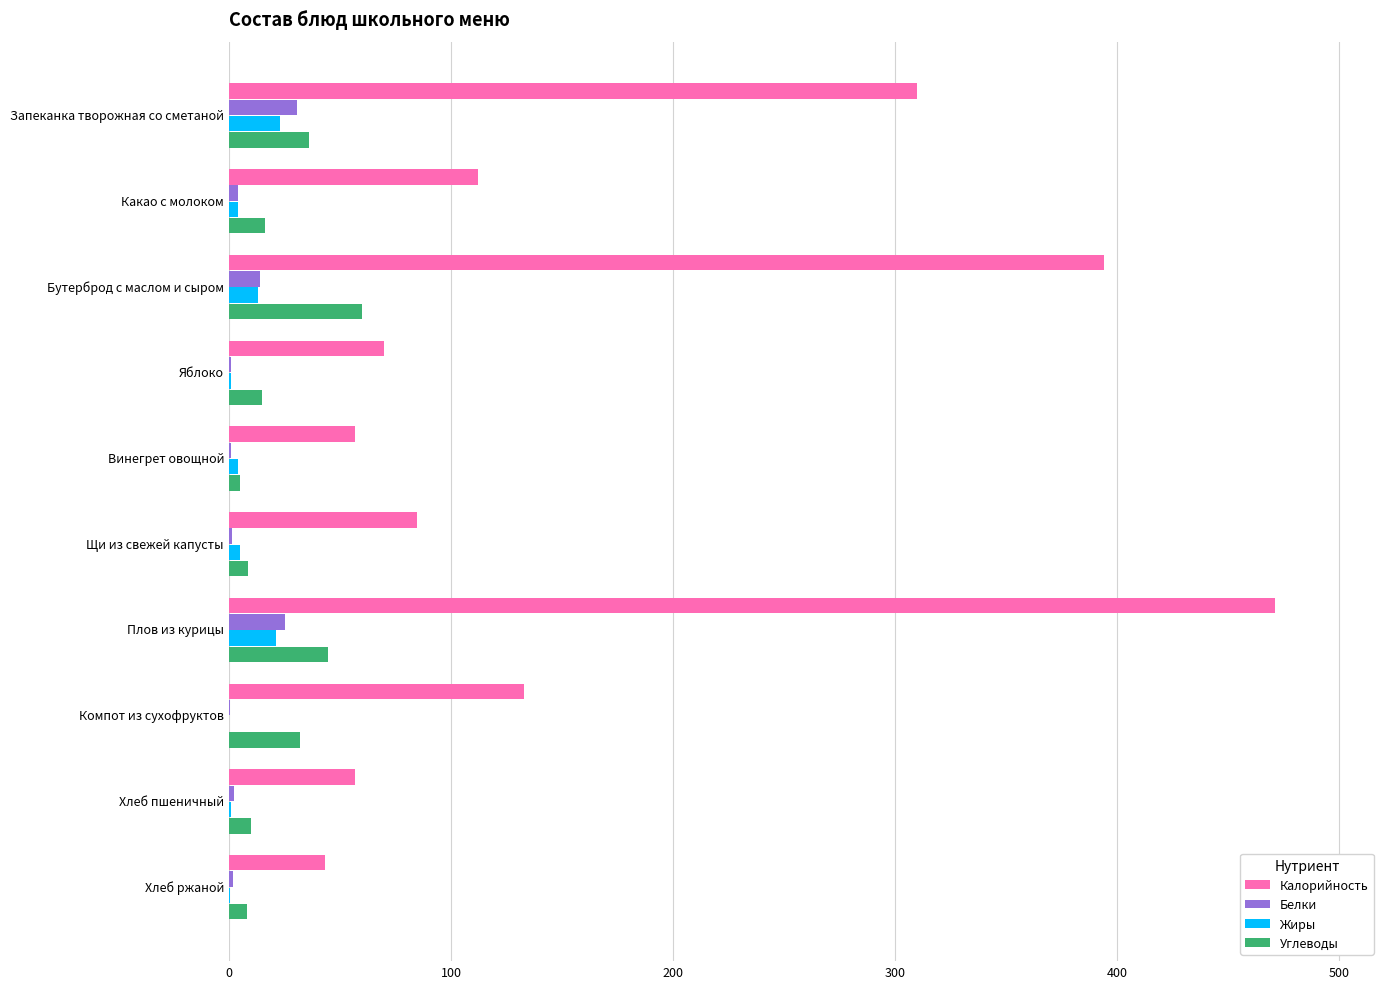

Is the value of Жиры at Запеканка творожная со сметаной greater than the value of Углеводы at Плов из курицы?

No